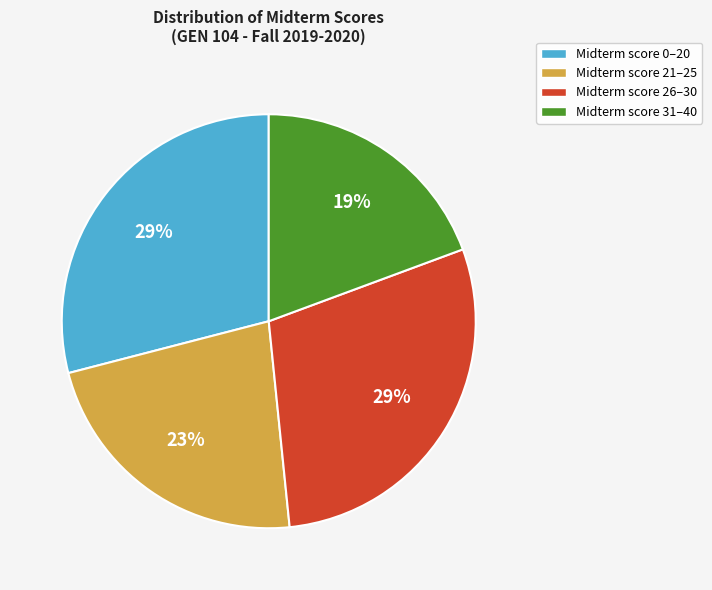

Do Midterm score 31–40 and Midterm score 26–30 together represent more than half of the pie?

No